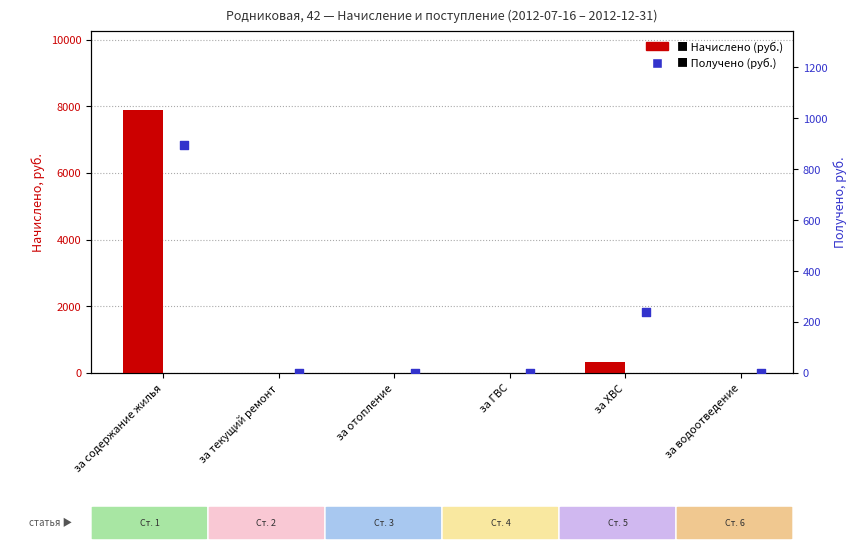

What are all the series names shown in the legend?

Начислено (руб.), Получено (руб.)